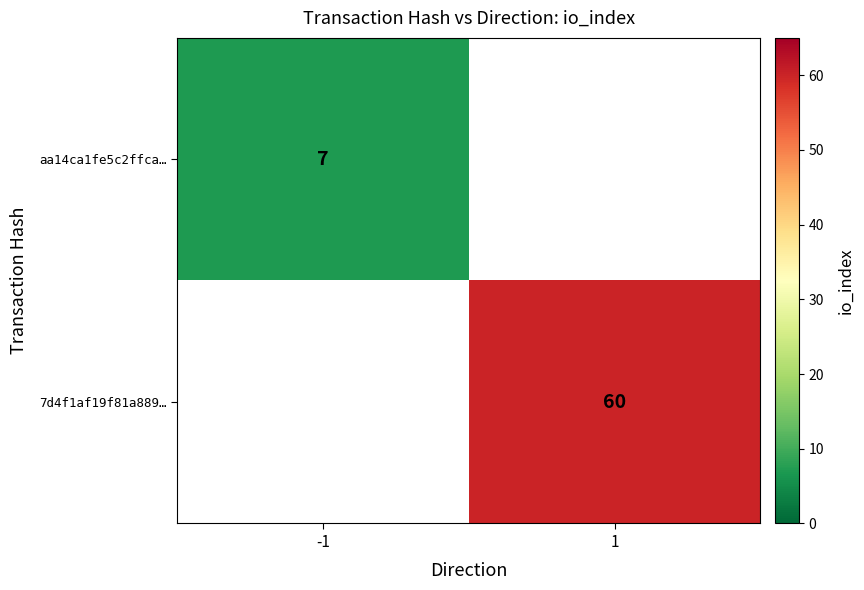

Is the value of aa14ca1fe5c2ffca… at -1 greater than the value of 7d4f1af19f81a889… at 1?

No